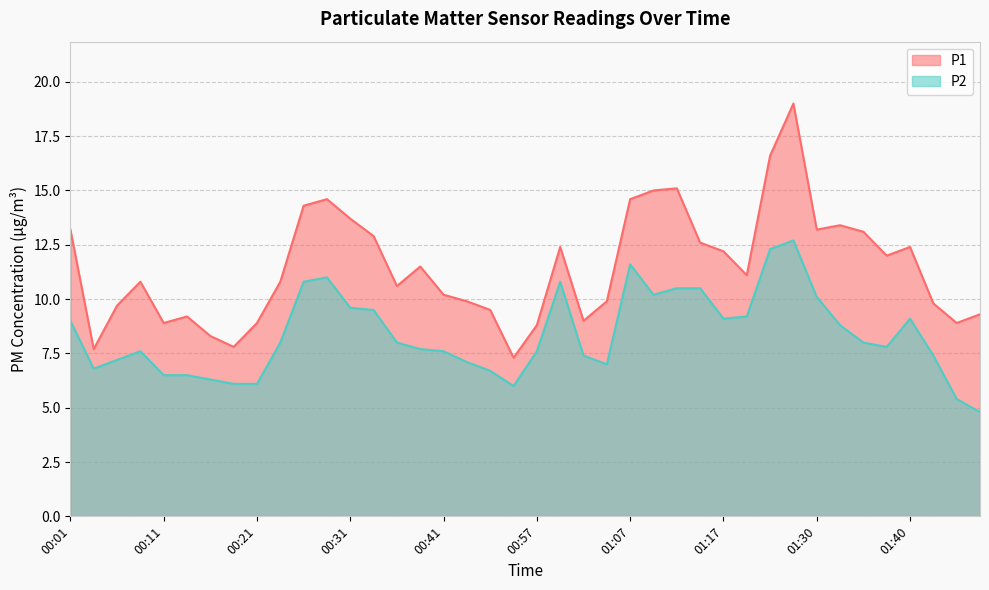

True or false: P2 has more than 0 interior local peaks.

True